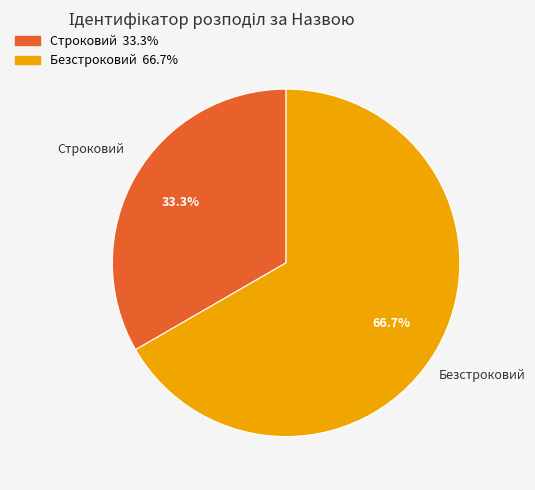

Rank the categories by value from highest to lowest.

Безстроковий, Строковий